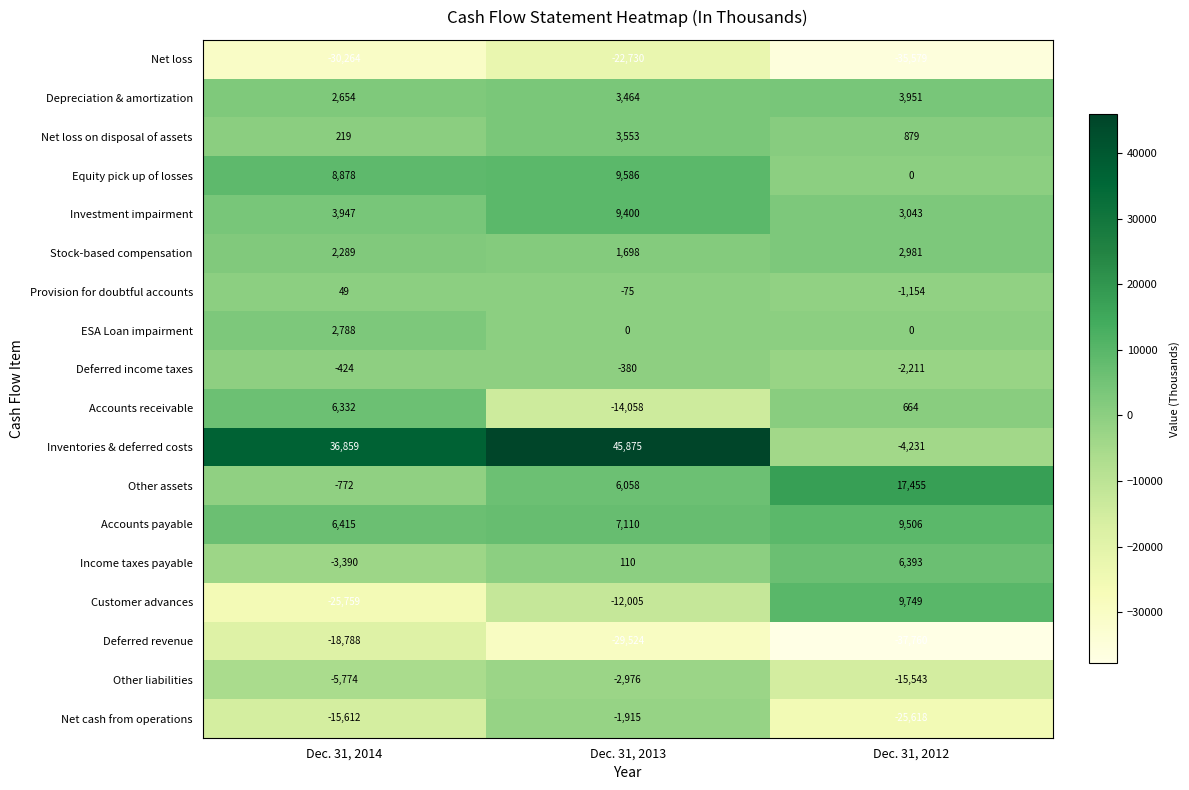

What is the average value of the ESA Loan impairment series?

929